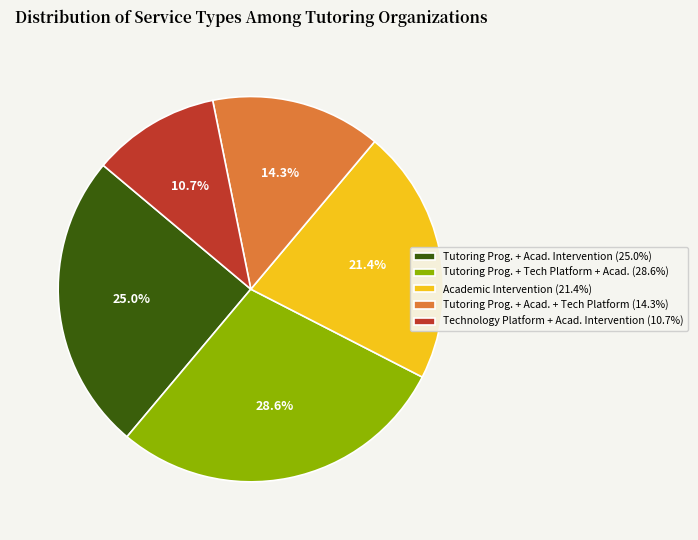

Rank the categories by value from lowest to highest.

Technology Platform + Acad. Intervention (10.7%), Tutoring Prog. + Acad. + Tech Platform (14.3%), Academic Intervention (21.4%), Tutoring Prog. + Acad. Intervention (25.0%), Tutoring Prog. + Tech Platform + Acad. (28.6%)